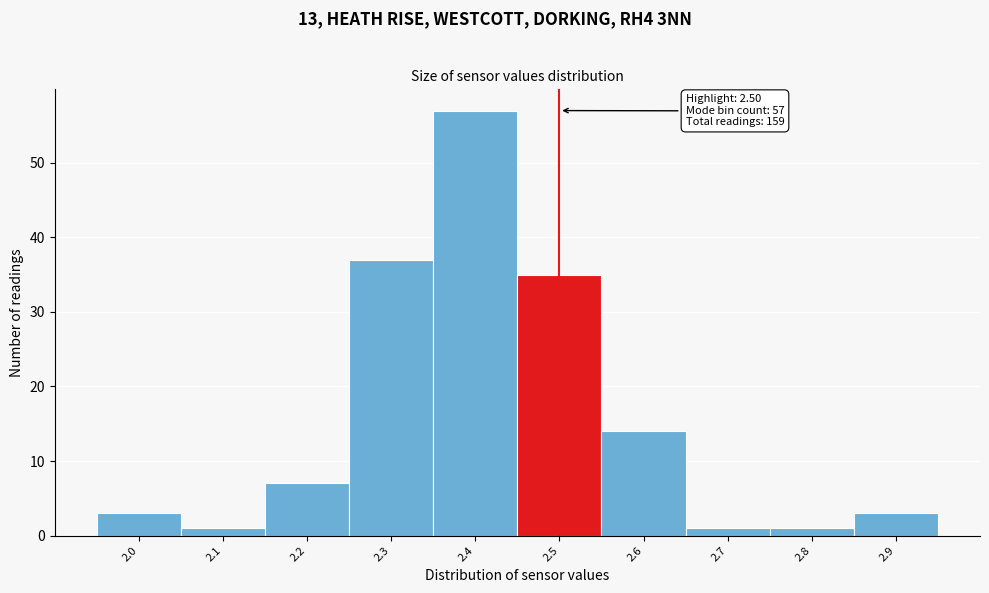

Which range on the x-axis has the tallest bar?

2.35 to 2.45